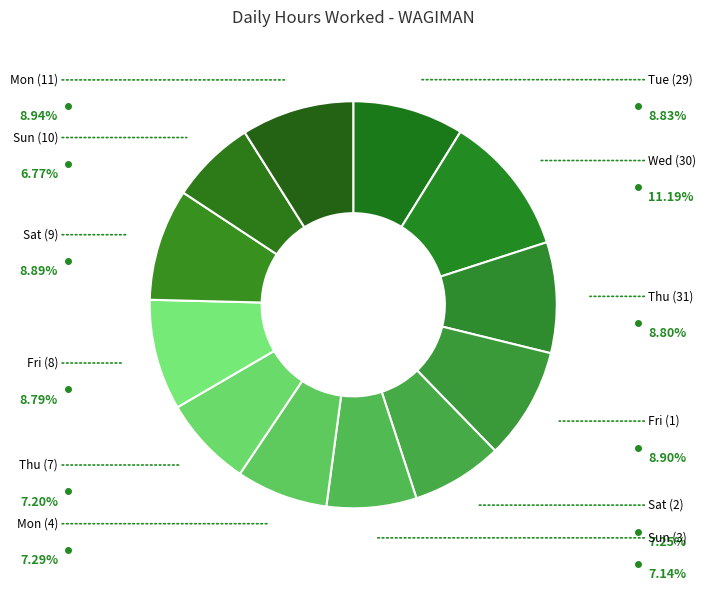

Count the number of slices in the pie.

12